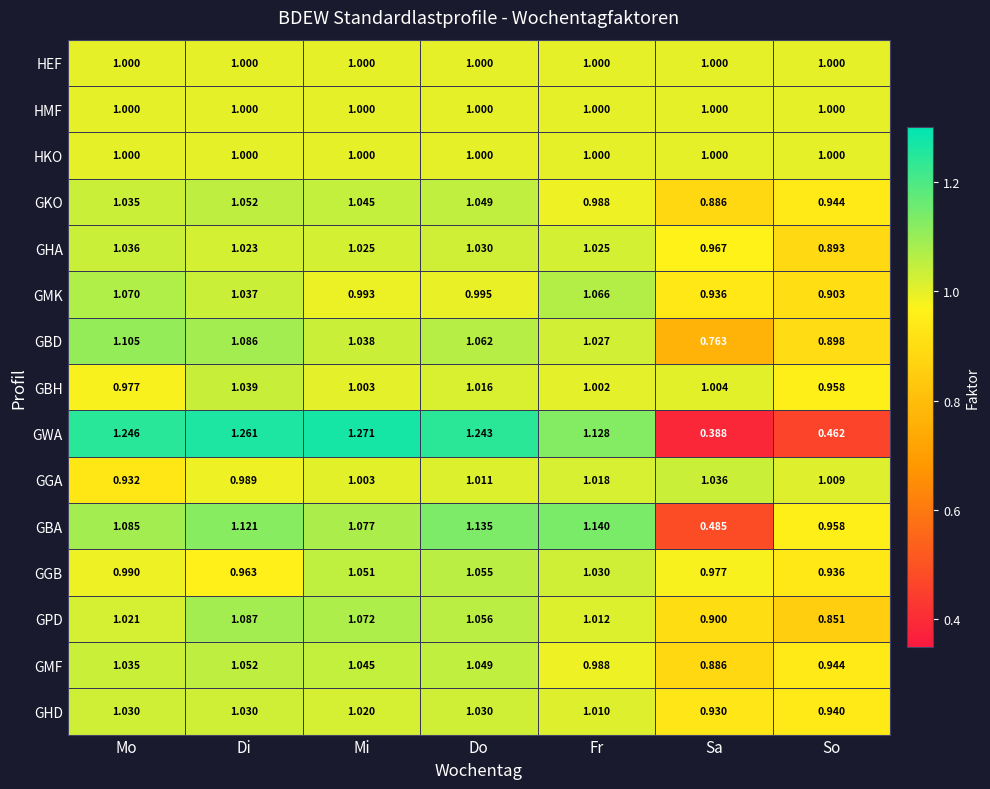

Which label corresponds to the largest value in the chart?

Mi